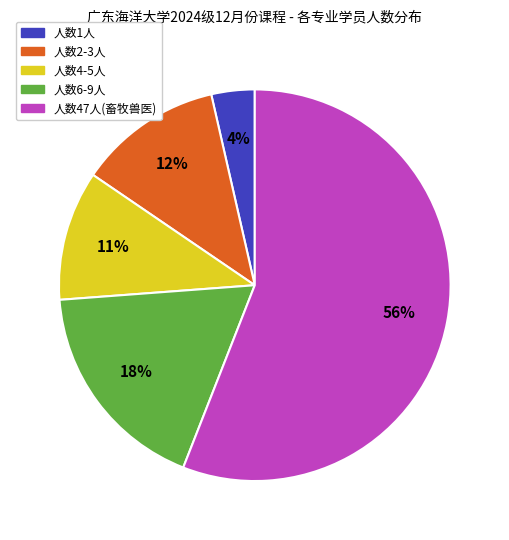

What is the majority slice?

人数47人(畜牧兽医)